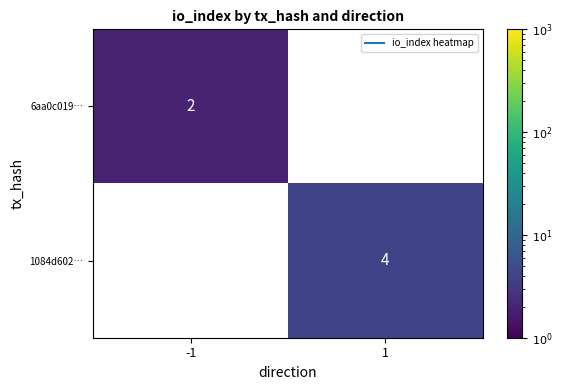

At how many categories does at least one series exceed 3?

1